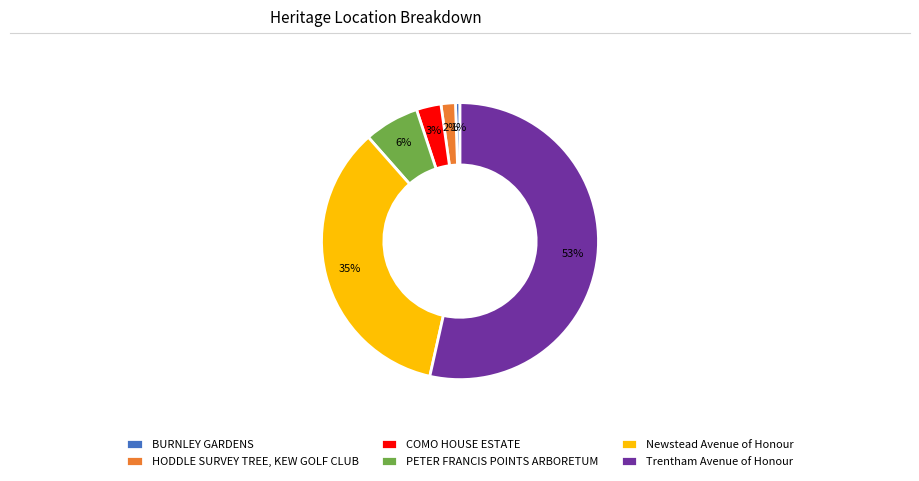

Does any single category account for the majority?

Yes